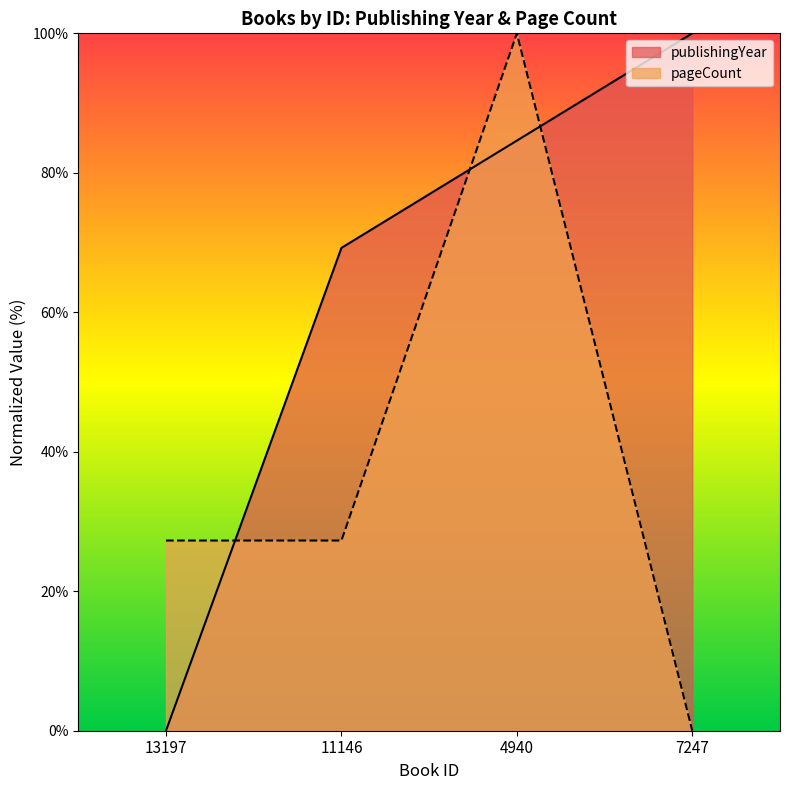

Between 7247 and 11146, which is larger?

7247